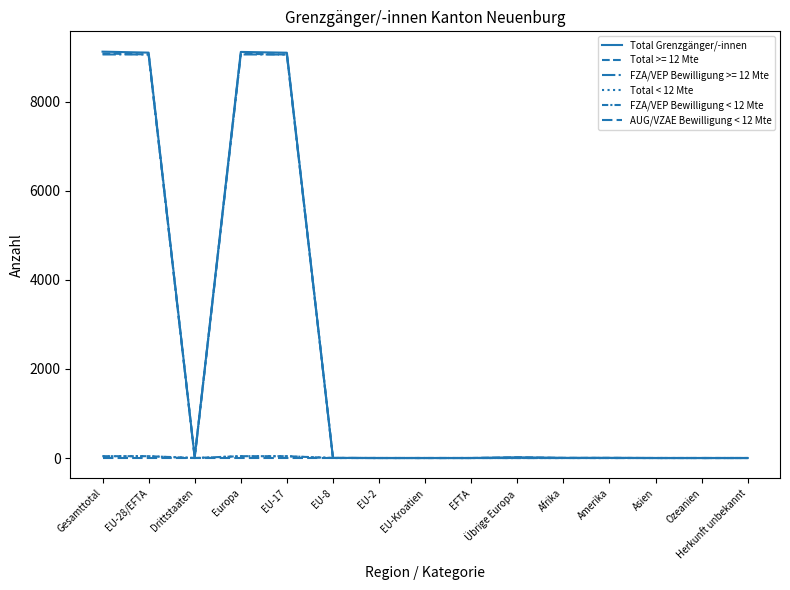

True or false: AUG/VZAE Bewilligung < 12 Mte has a value of 0 at Herkunft unbekannt.

True